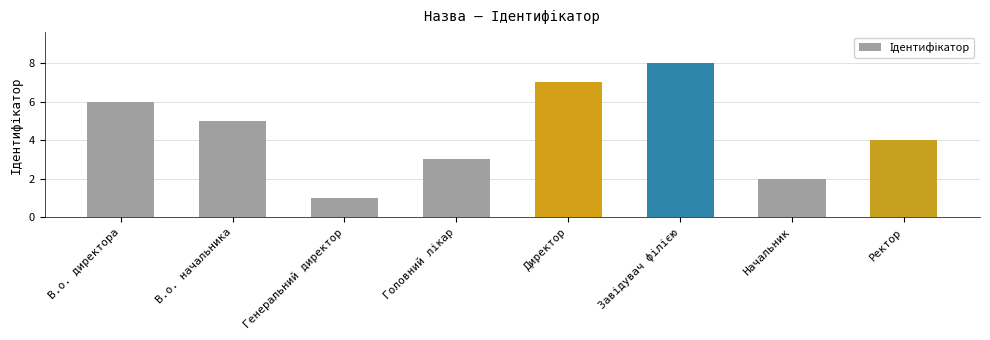

What is the greatest value displayed?

8